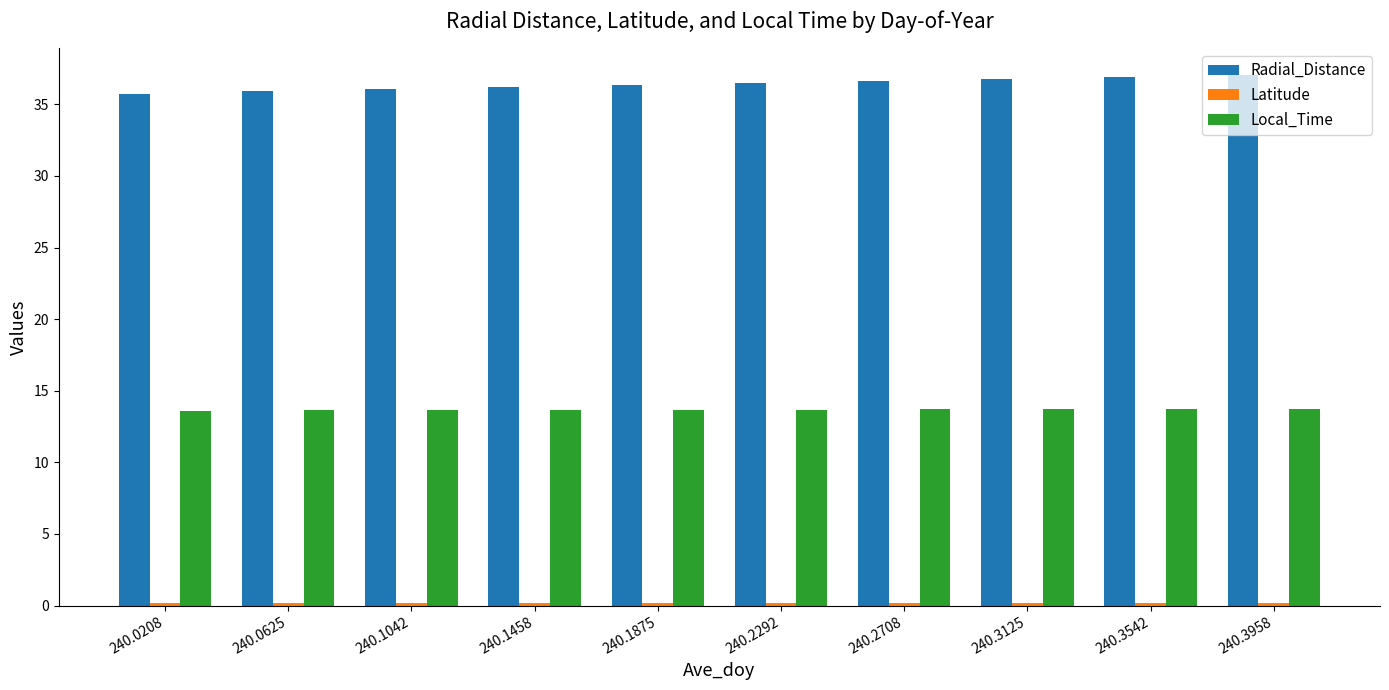

Which series has the largest total across all categories?

Radial_Distance